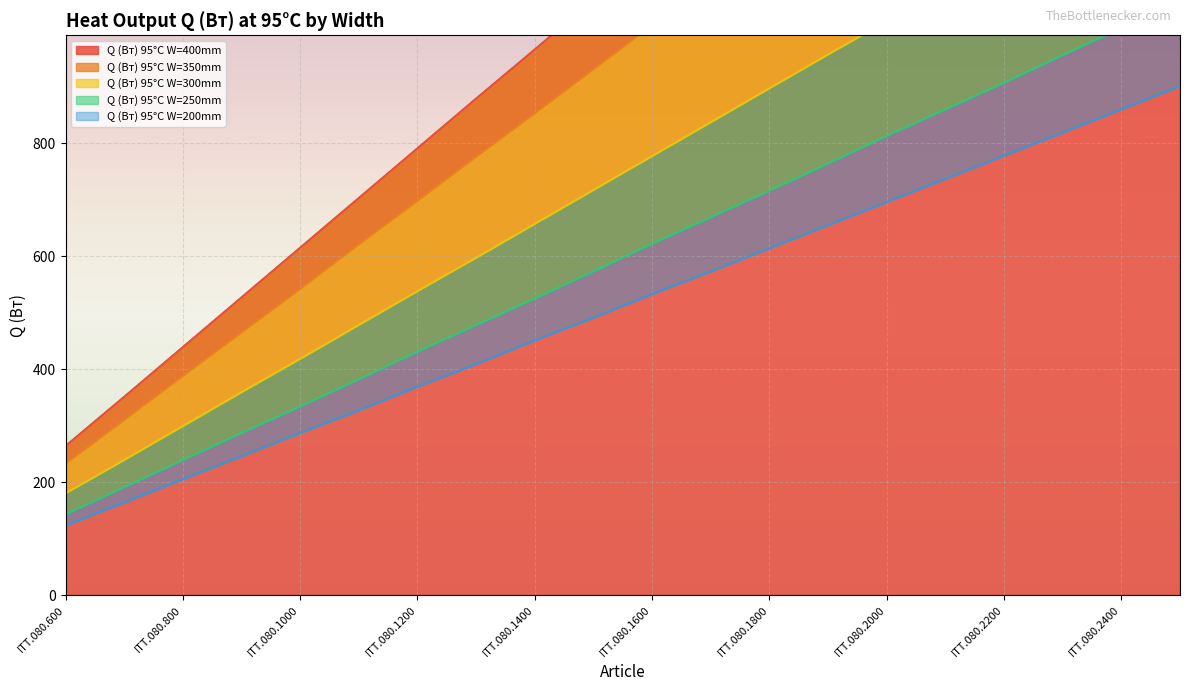

What is the sum of the Q (Вт) 95°C W=400mm values at ITT.080.2500 and ITT.080.1200?

2724